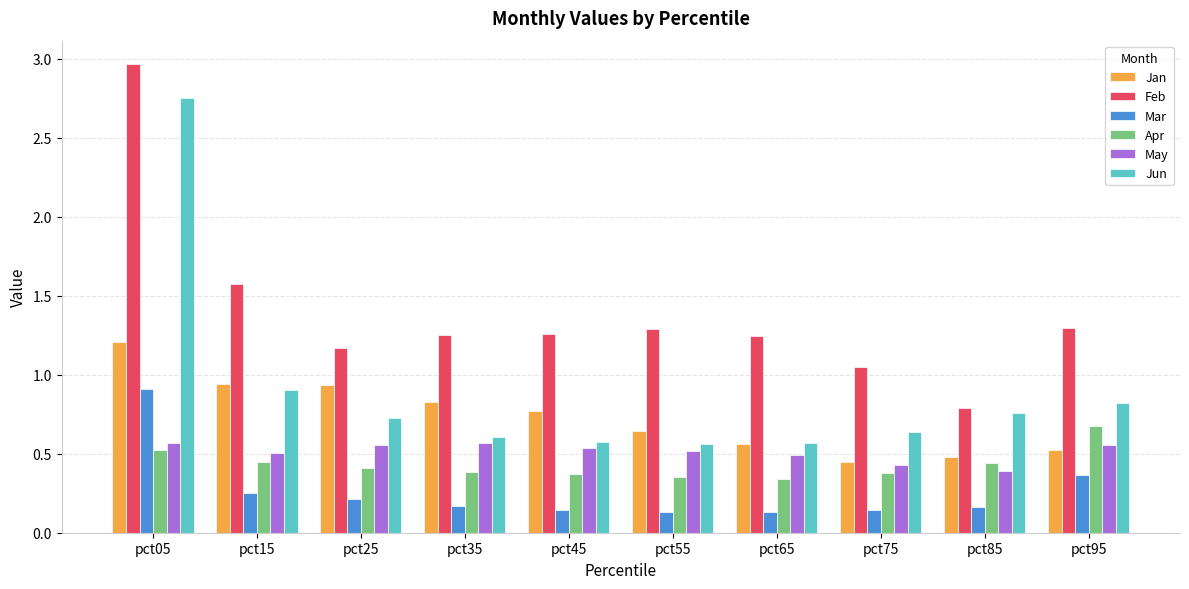

The value of Jun at pct95 is 0.8. True or false?

True